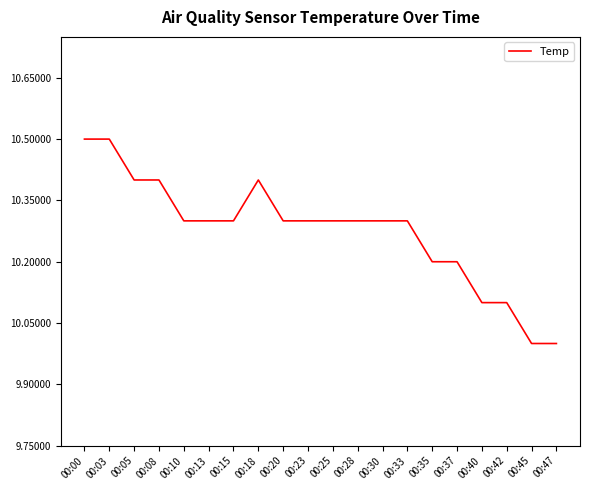

What is the sum of the values at 00:33 and 00:23?

20.6